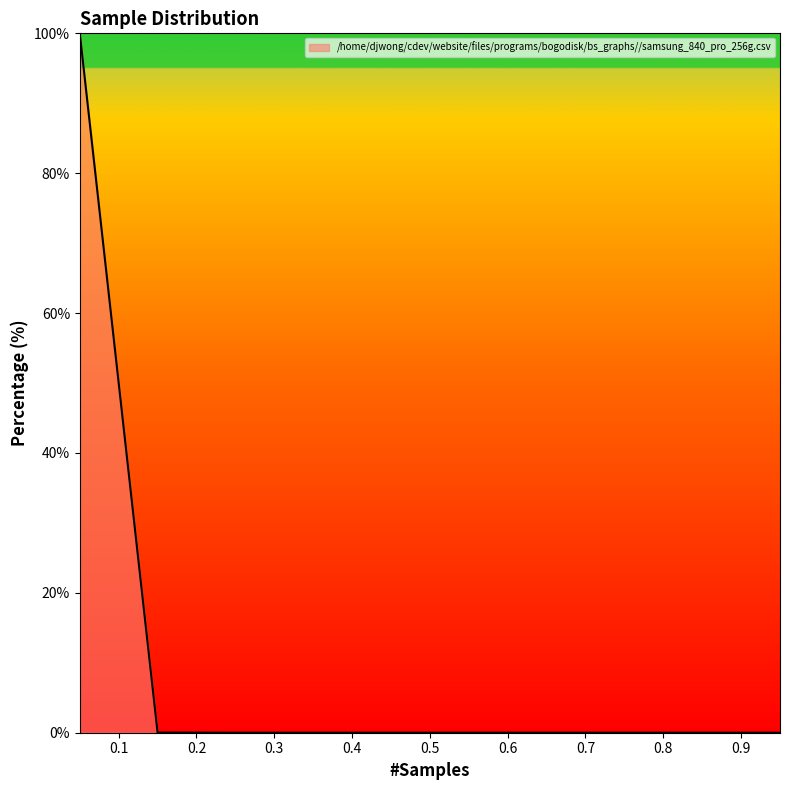

What is the maximum value shown in the chart?

100.0